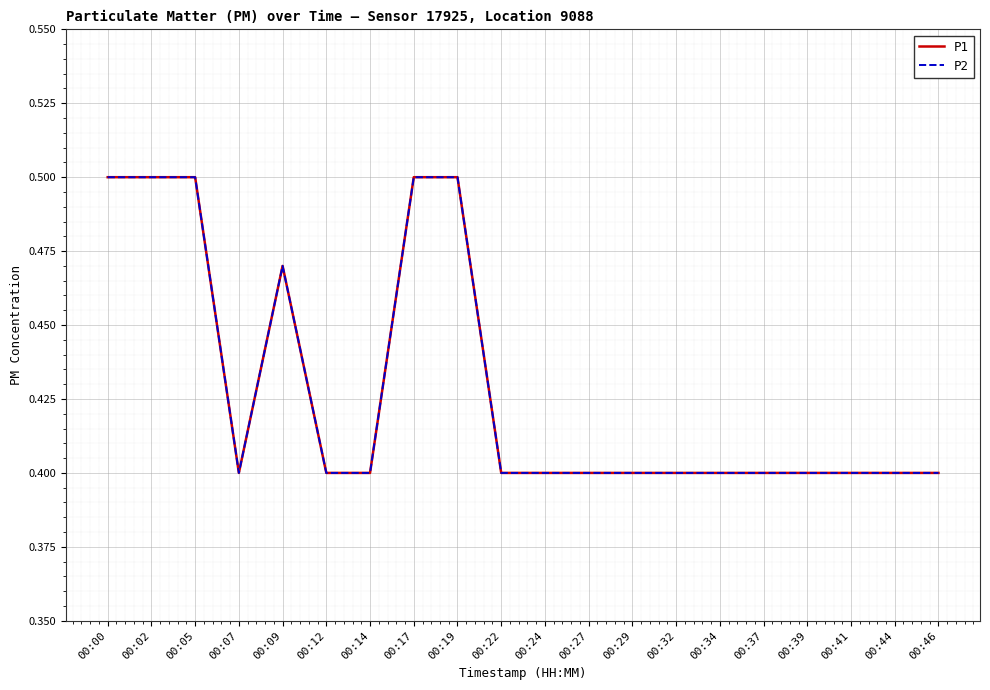

The value of P1 at 00:09 is 0.5. True or false?

True